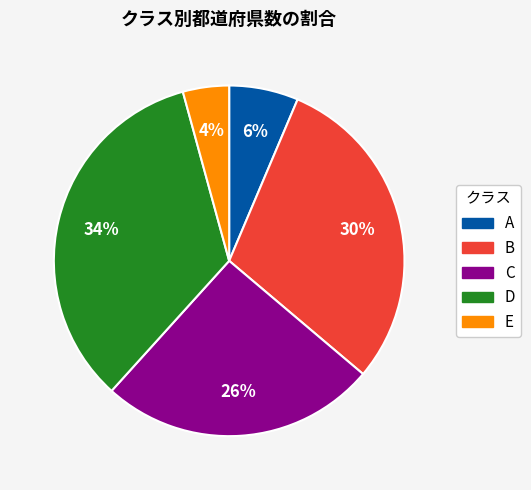

Which slice is the smallest?

E